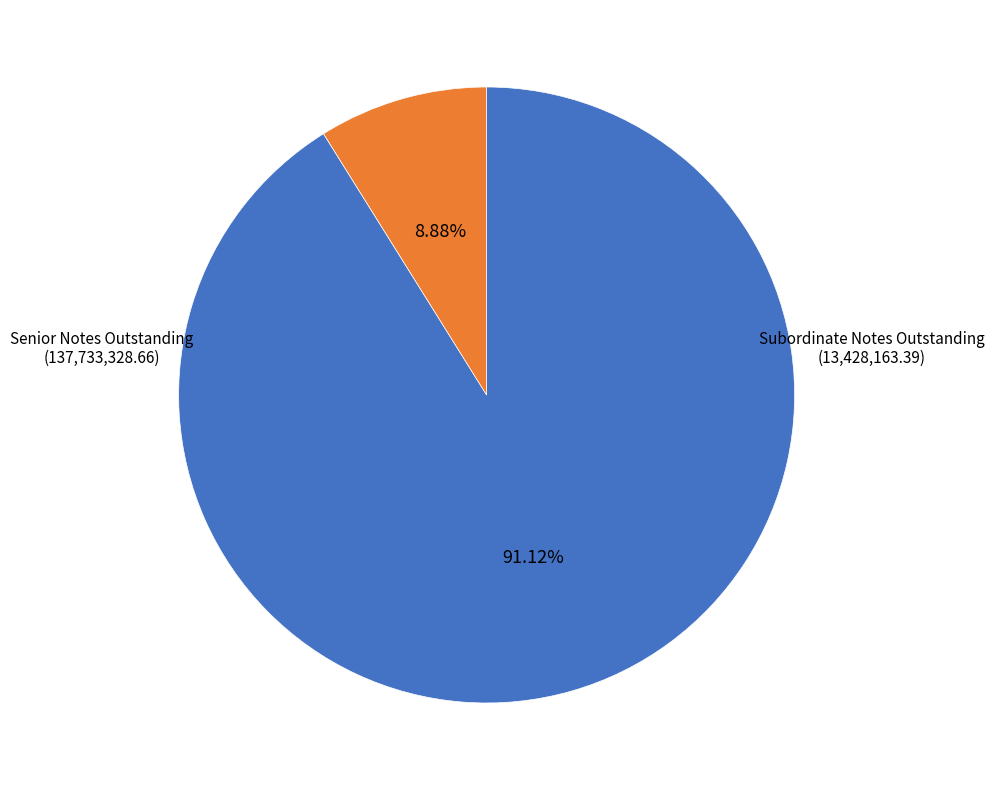

What is the total percentage of Senior Notes Outstanding and Subordinate Notes Outstanding?

100.0%